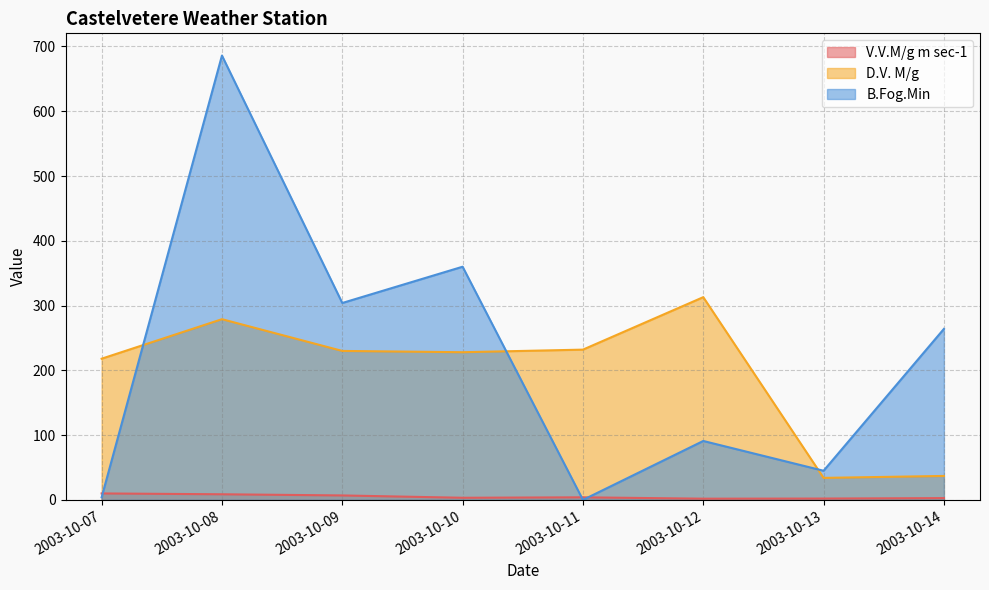

At how many categories does at least one series exceed 518?

1